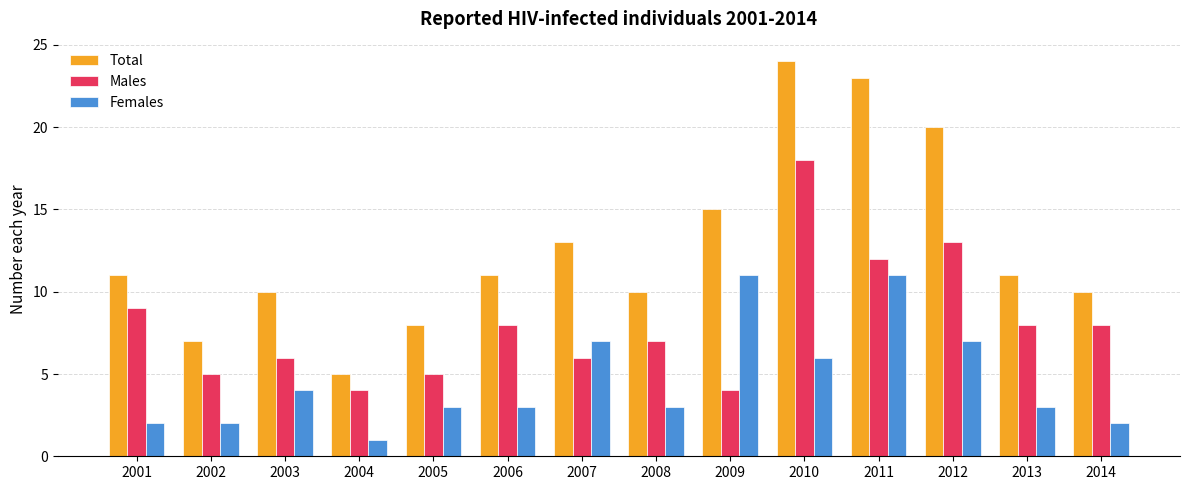

Reading left to right, extract all data points from this chart.

Total: 2001=11	2002=7	2003=10	2004=5	2005=8	2006=11	2007=13	2008=10	2009=15	2010=24	2011=23	2012=20	2013=11	2014=10
Males: 2001=9	2002=5	2003=6	2004=4	2005=5	2006=8	2007=6	2008=7	2009=4	2010=18	2011=12	2012=13	2013=8	2014=8
Females: 2001=2	2002=2	2003=4	2004=1	2005=3	2006=3	2007=7	2008=3	2009=11	2010=6	2011=11	2012=7	2013=3	2014=2